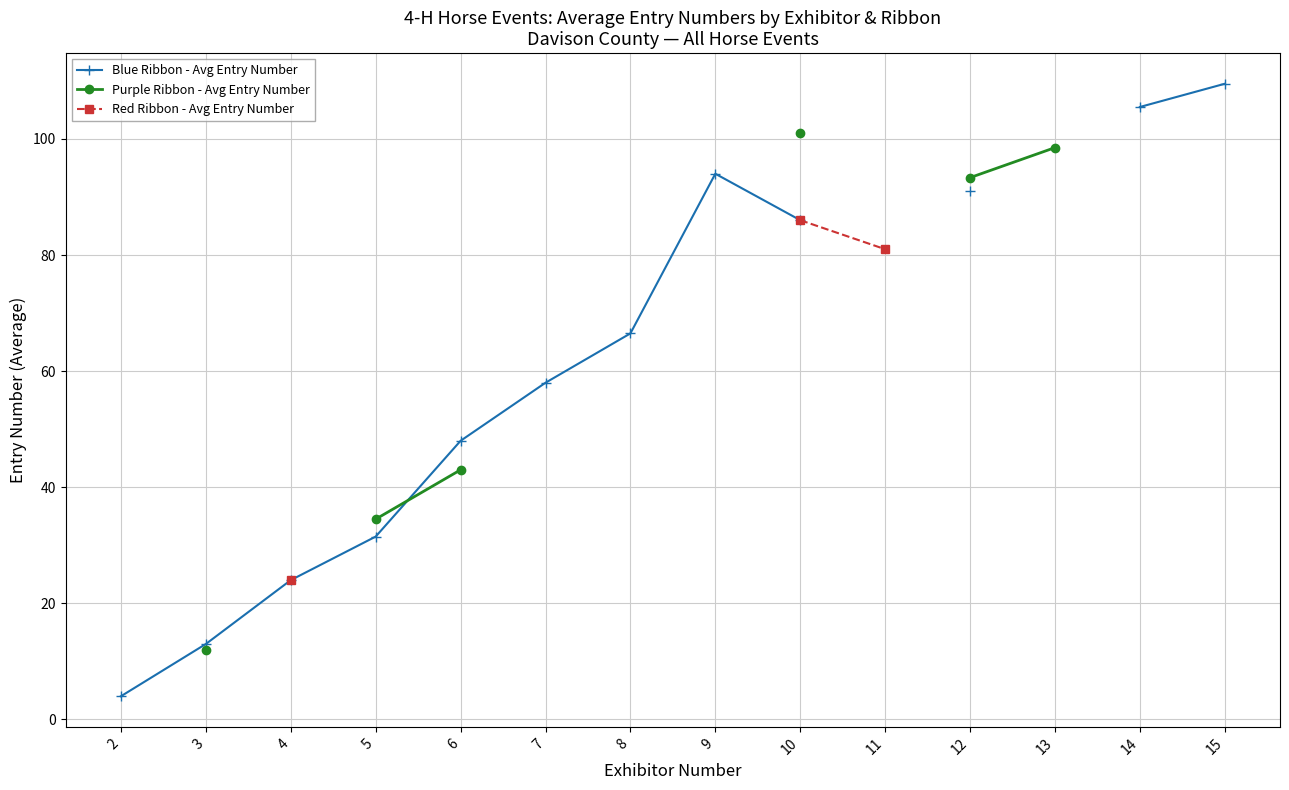

Between 7 and 9, which is larger?

9